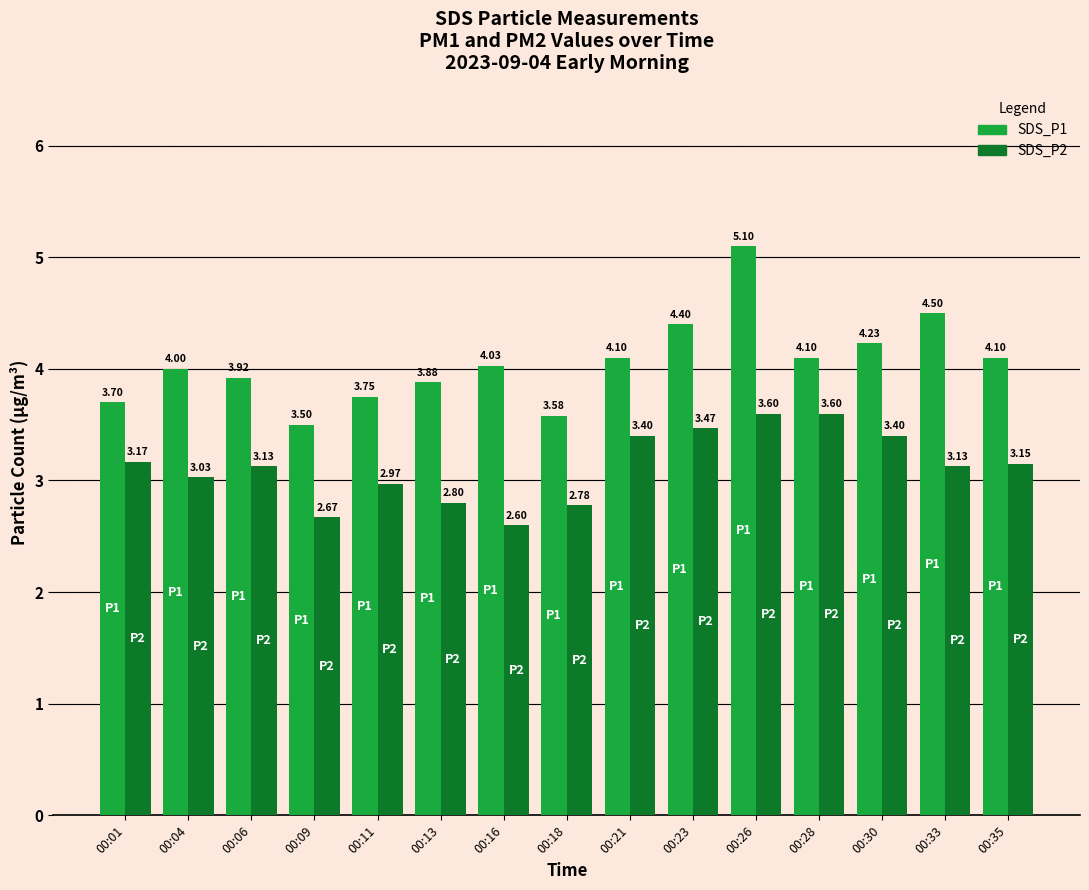

What is the spread (max minus min) of values at 00:23?

0.9